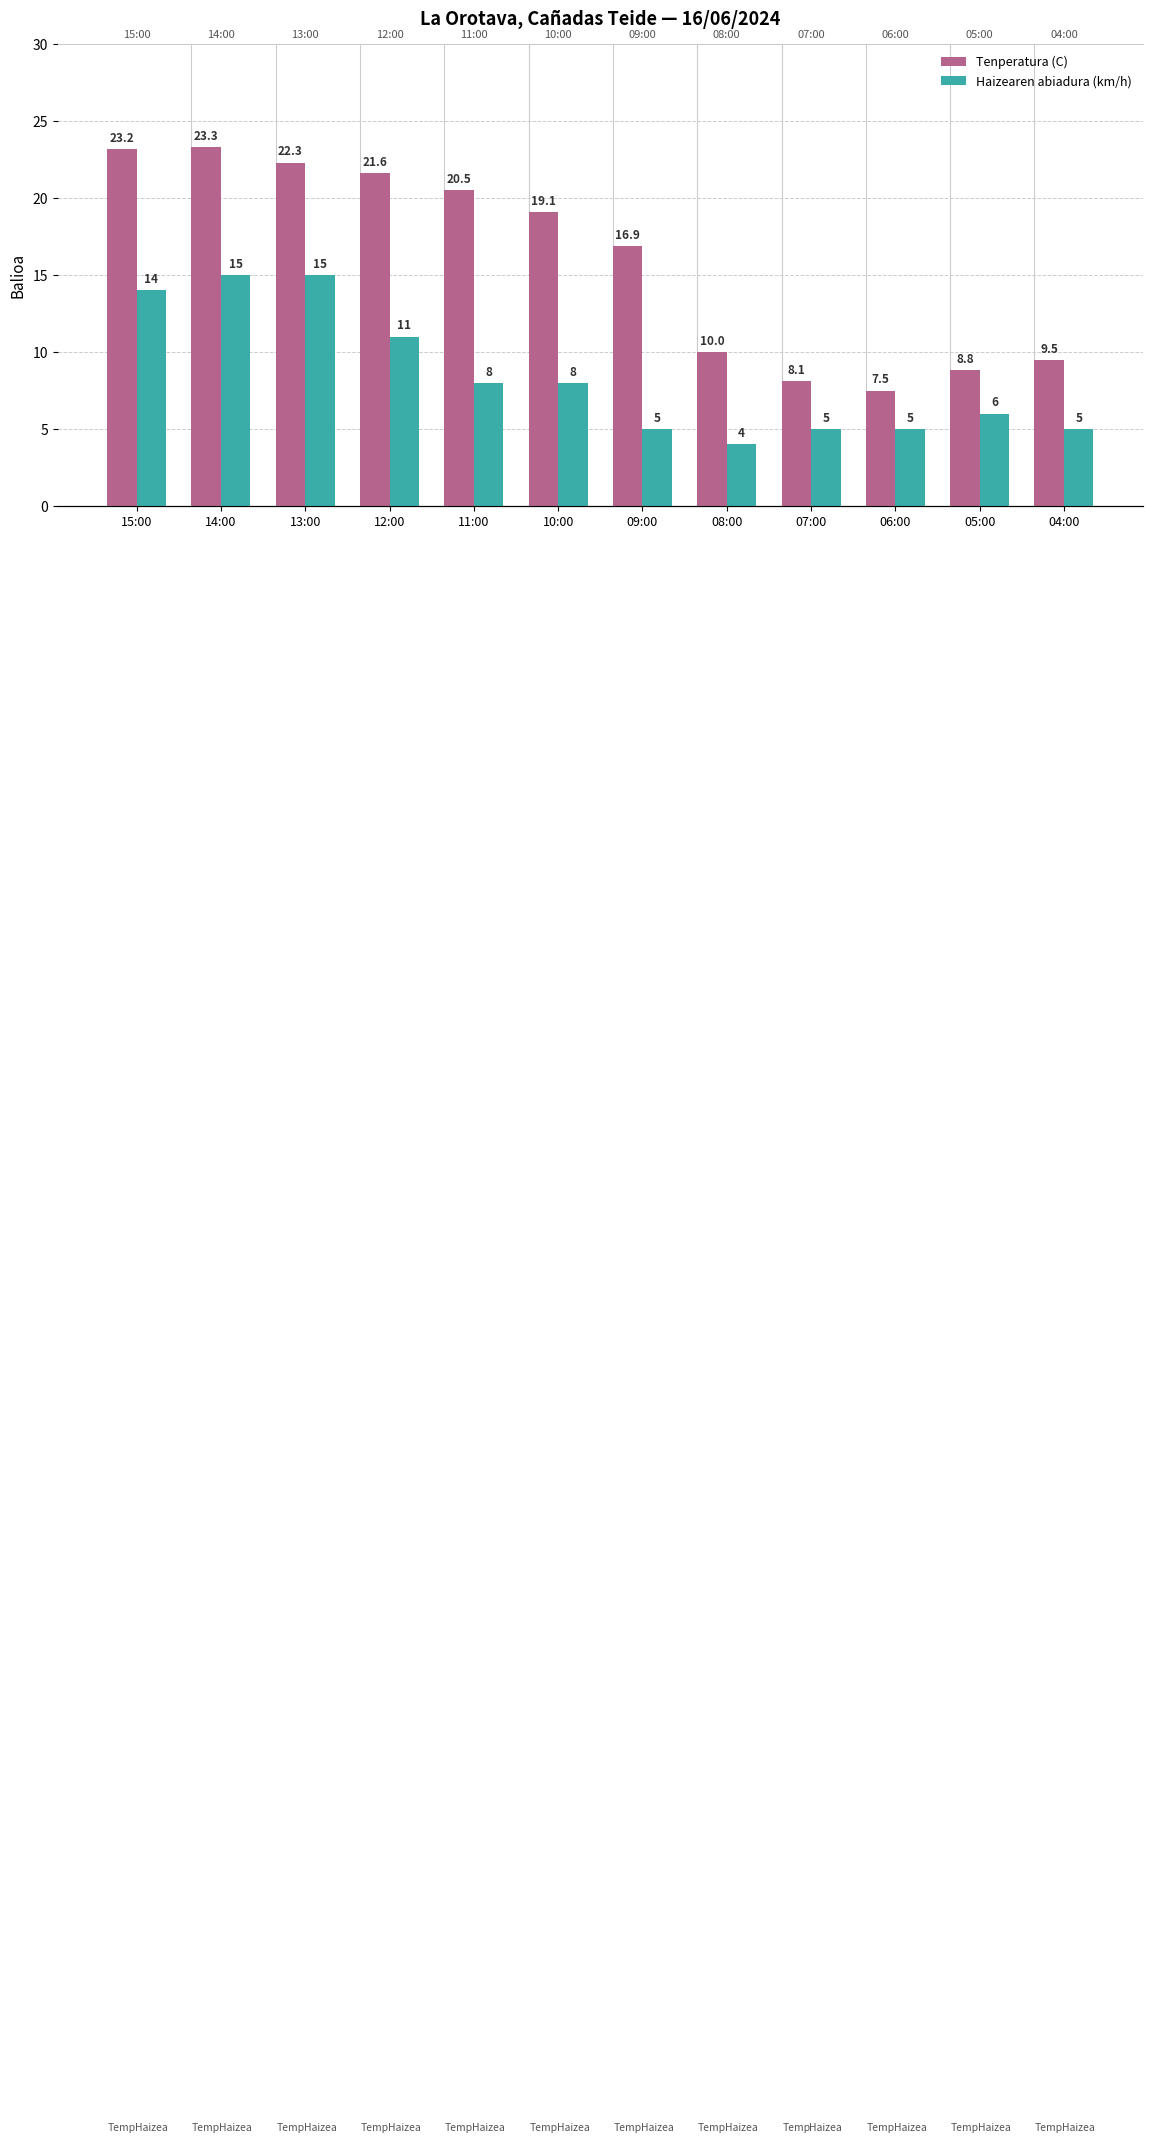

What is the value of the Haizearen abiadura (km/h) bar at the 4th from the left?

11.0